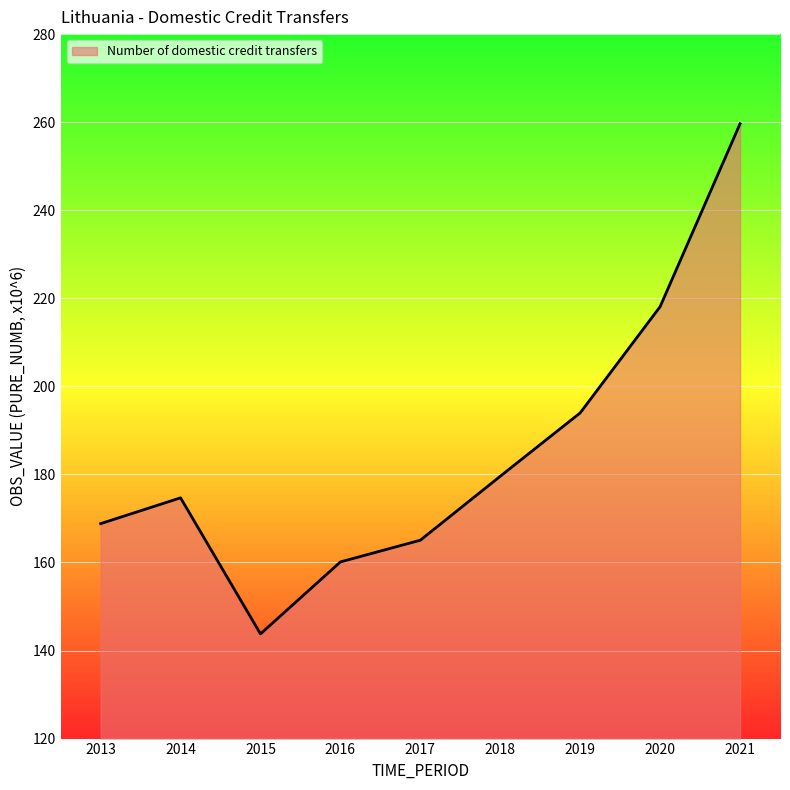

What is the difference between the second highest and minimum values?

74.3